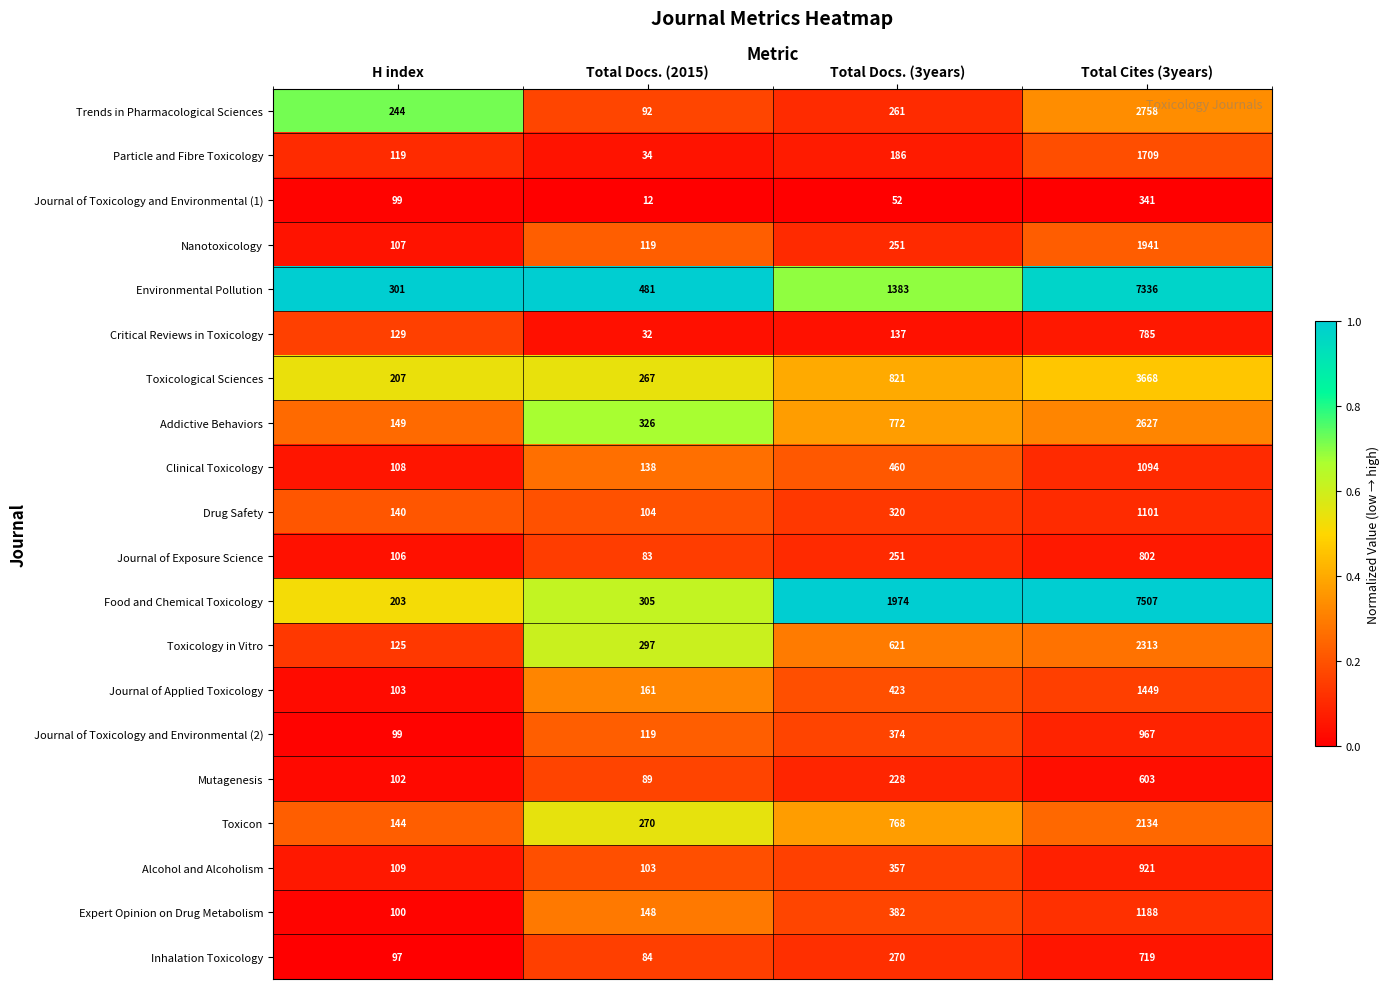

Rank the categories by Mutagenesis value from lowest to highest.

Total Docs. (2015), H index, Total Docs. (3years), Total Cites (3years)